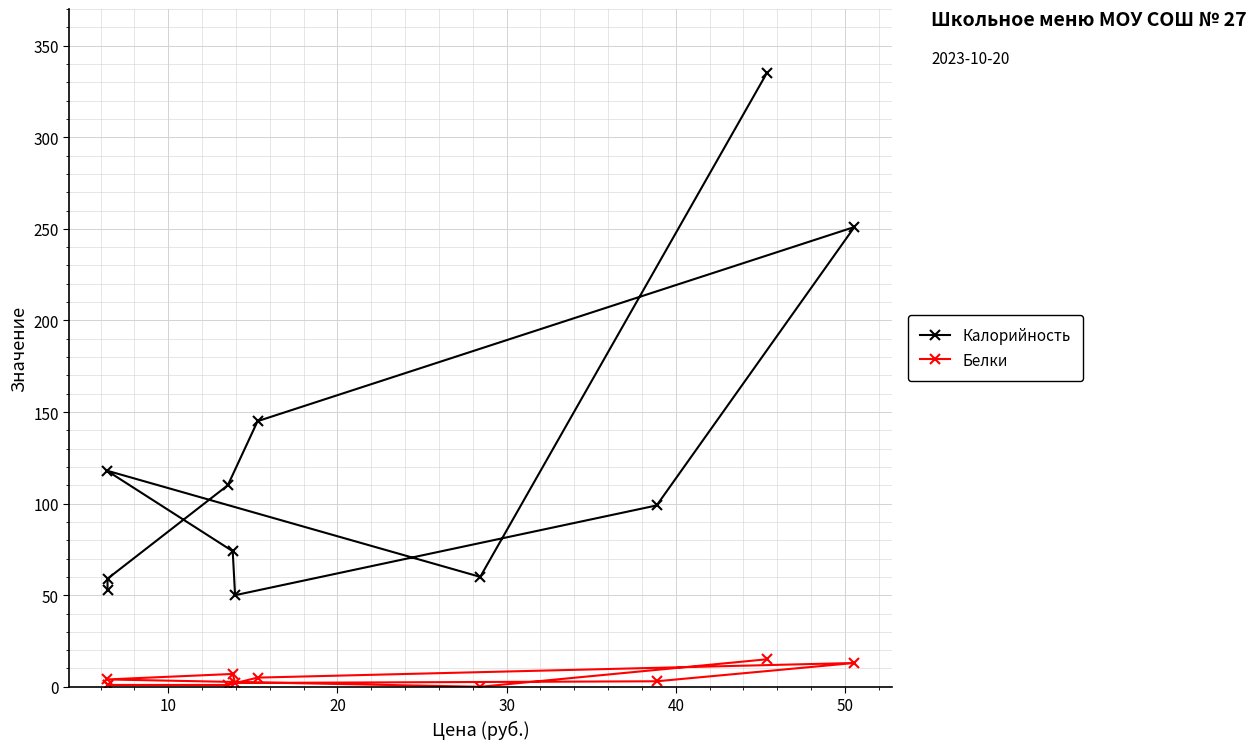

What value does the Белки series have at 30?

7.0